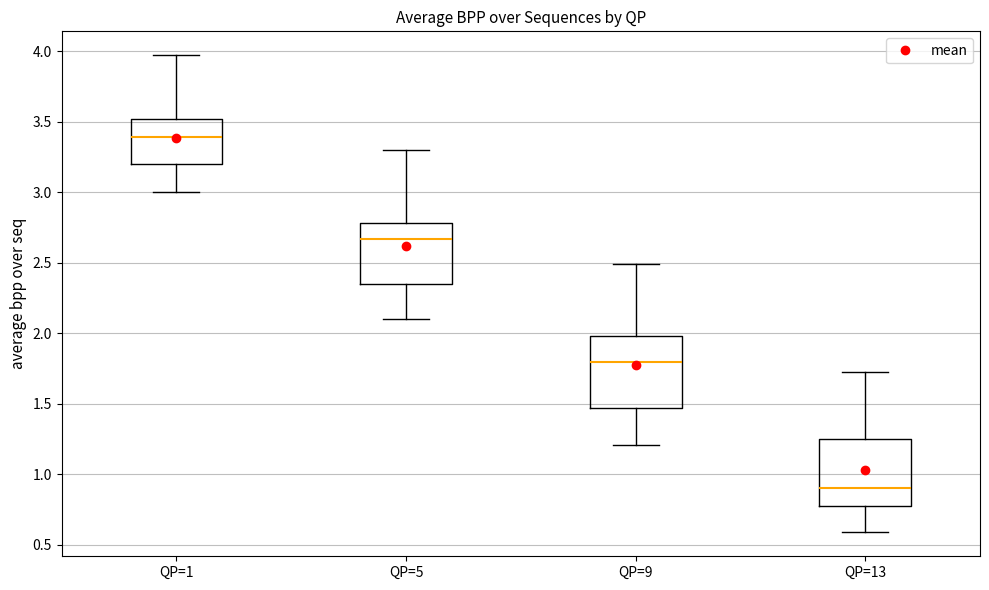

Which box has the lowest median line?

QP=13